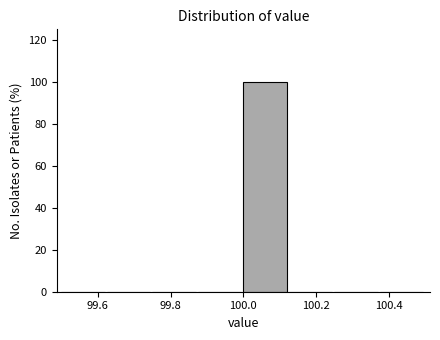

Reading left to right, list every bar in this chart as the range it spans on the x-axis followed by its height. Neither the bar edges nor the heights are printed on the chart, so give them approximately, as read against the axes.

99.500 to 99.625: 0
99.625 to 99.750: 0
99.750 to 99.875: 0
99.875 to 100.000: 0
100.000 to 100.125: 100
100.125 to 100.250: 0
100.250 to 100.375: 0
100.375 to 100.500: 0